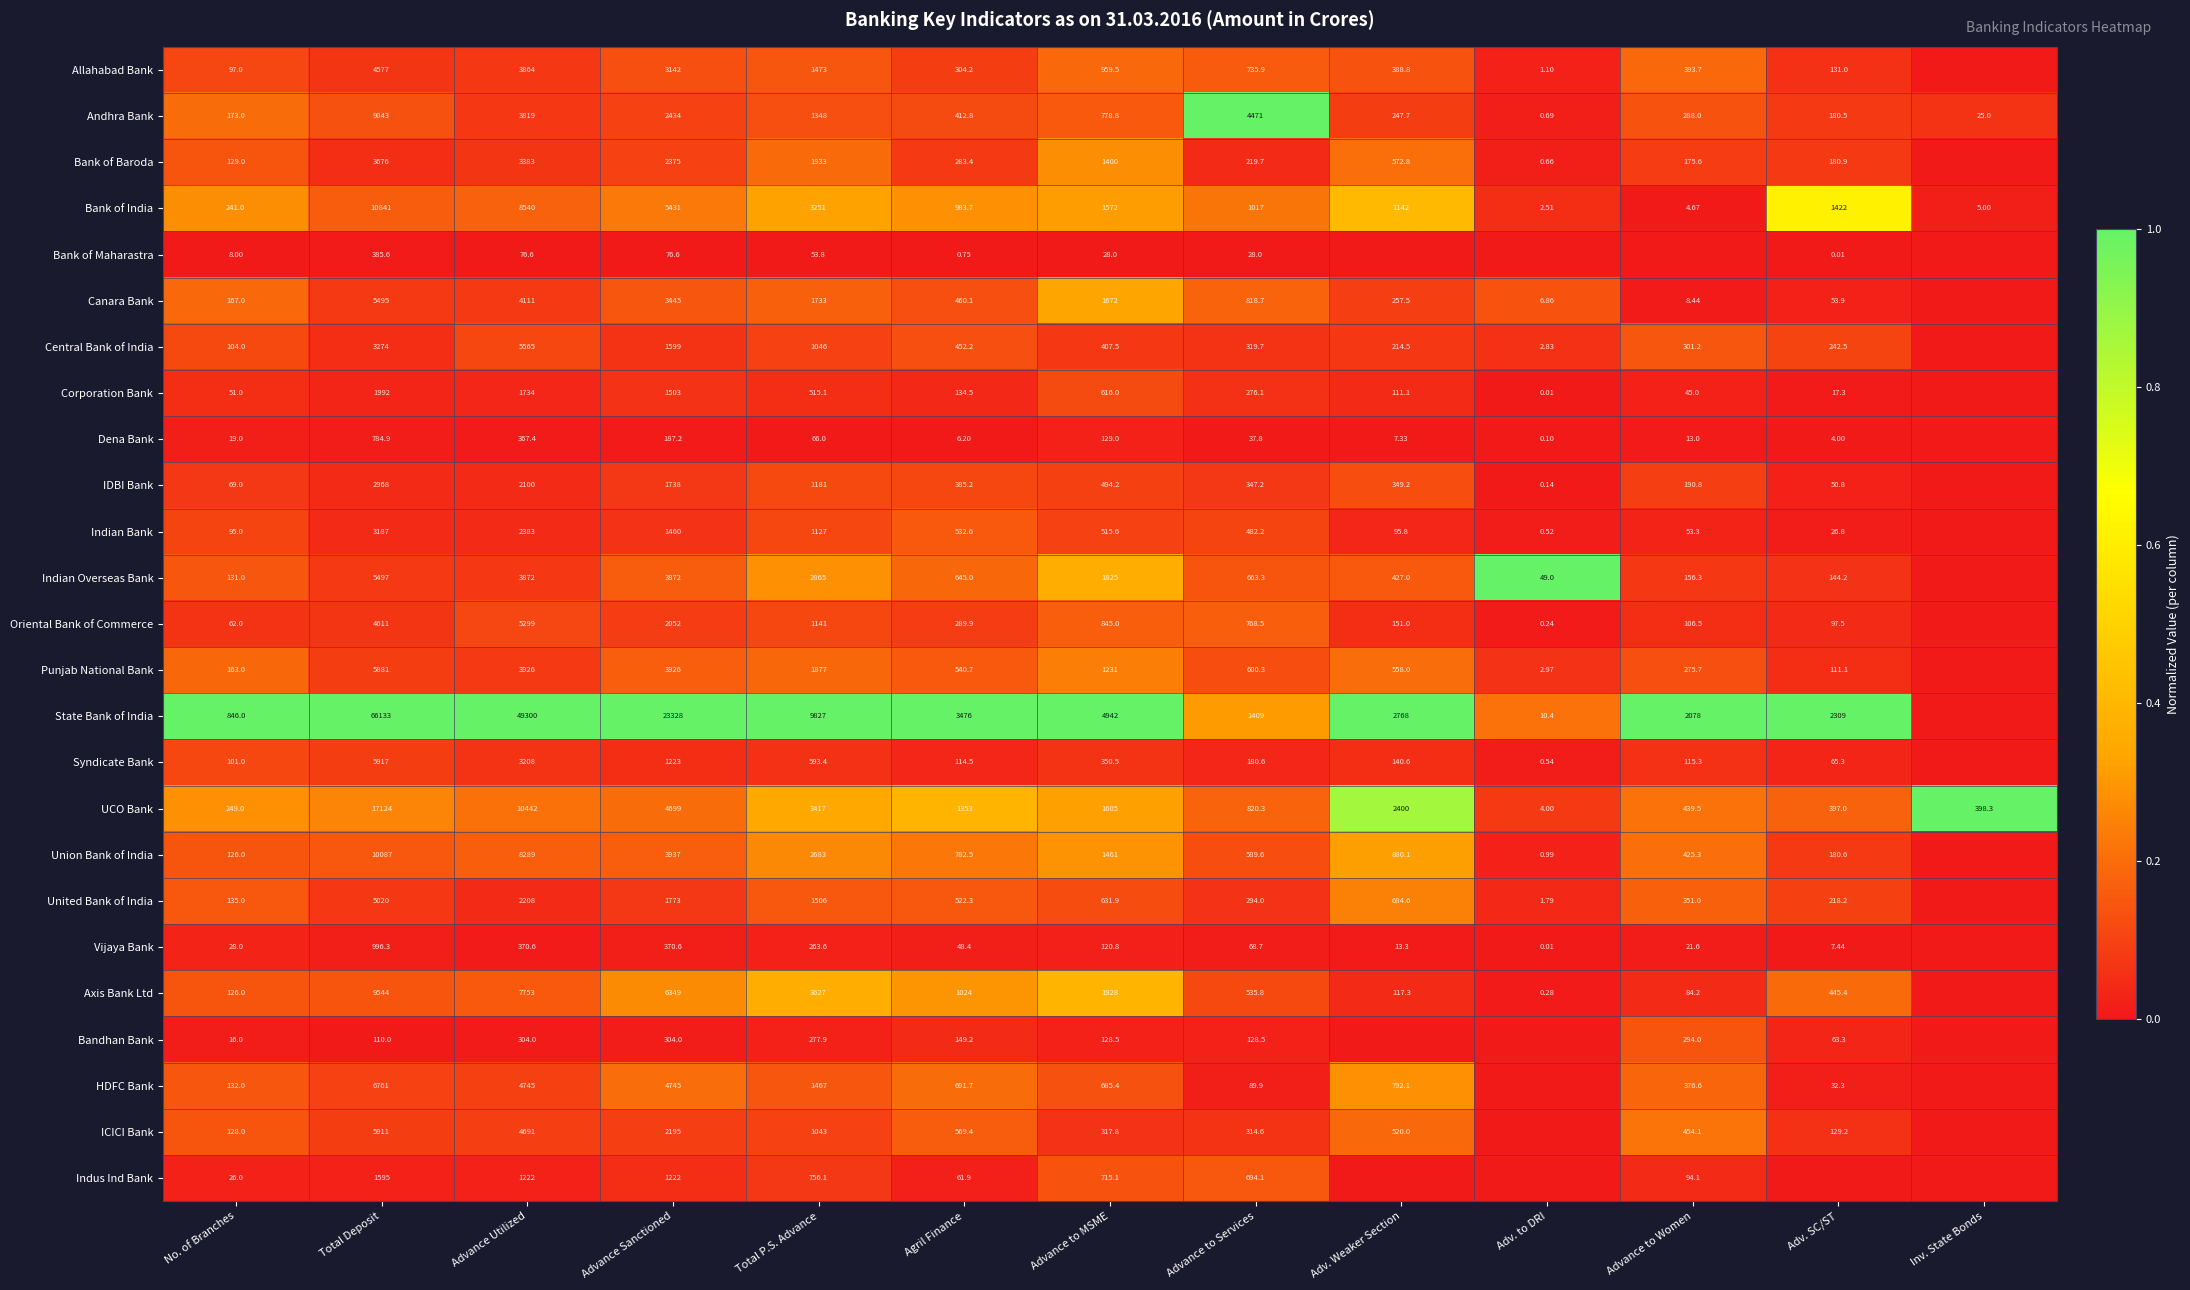

How many data points does each series have?

13